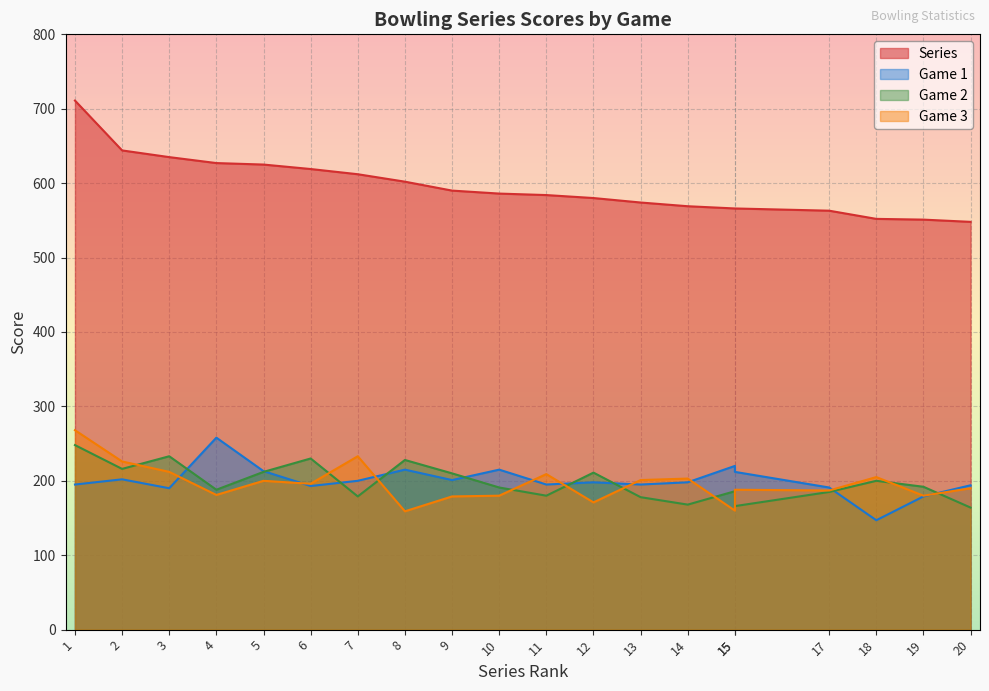

What is the lowest value of the Game 1 series?

147